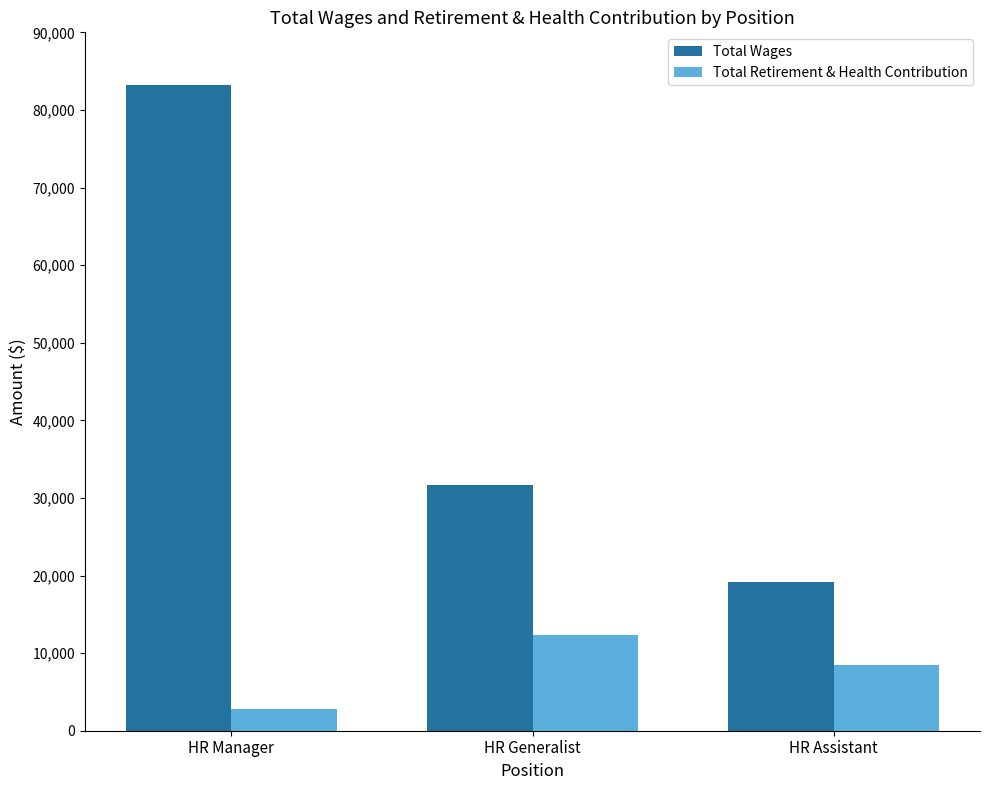

Where is Total Wages nearest to the value 51223?

HR Generalist